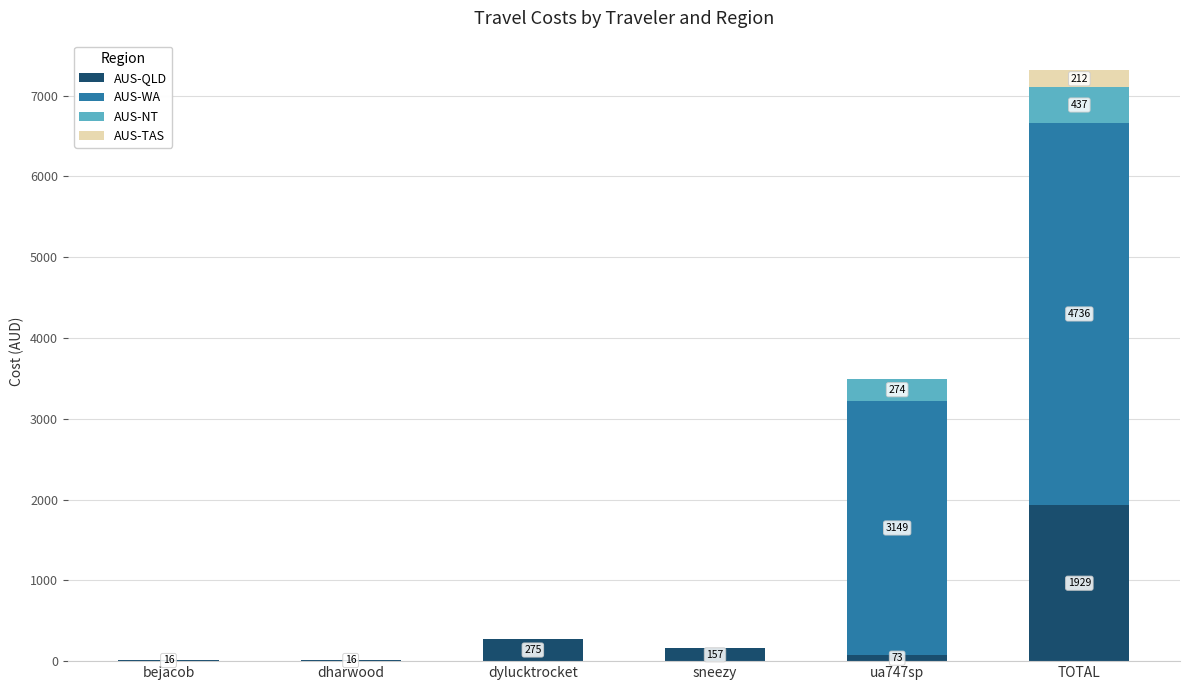

At which category is the sum across all series the highest?

TOTAL